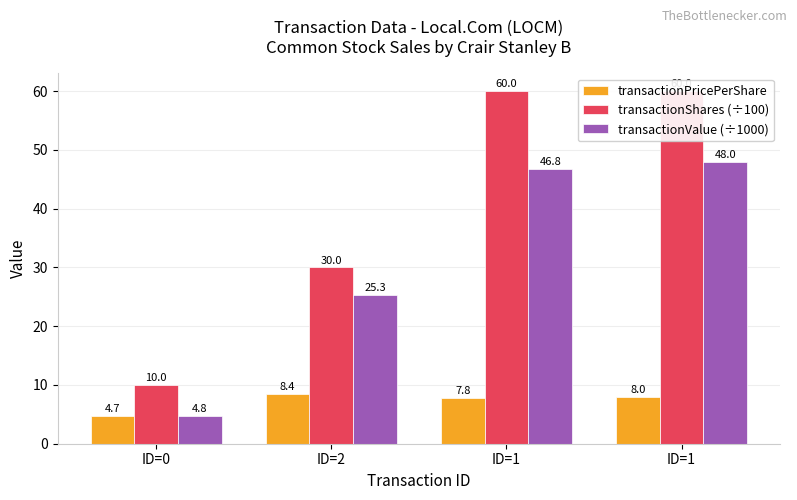

The value of transactionValue (÷1000) at ID=1 is 15.1. True or false?

False